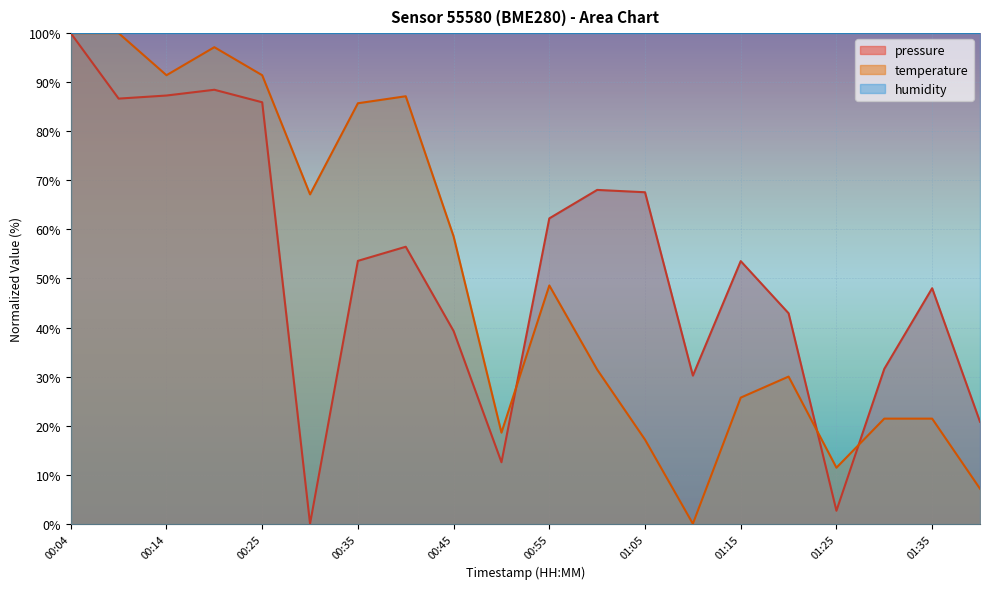

How many data points in pressure are above 53?

11